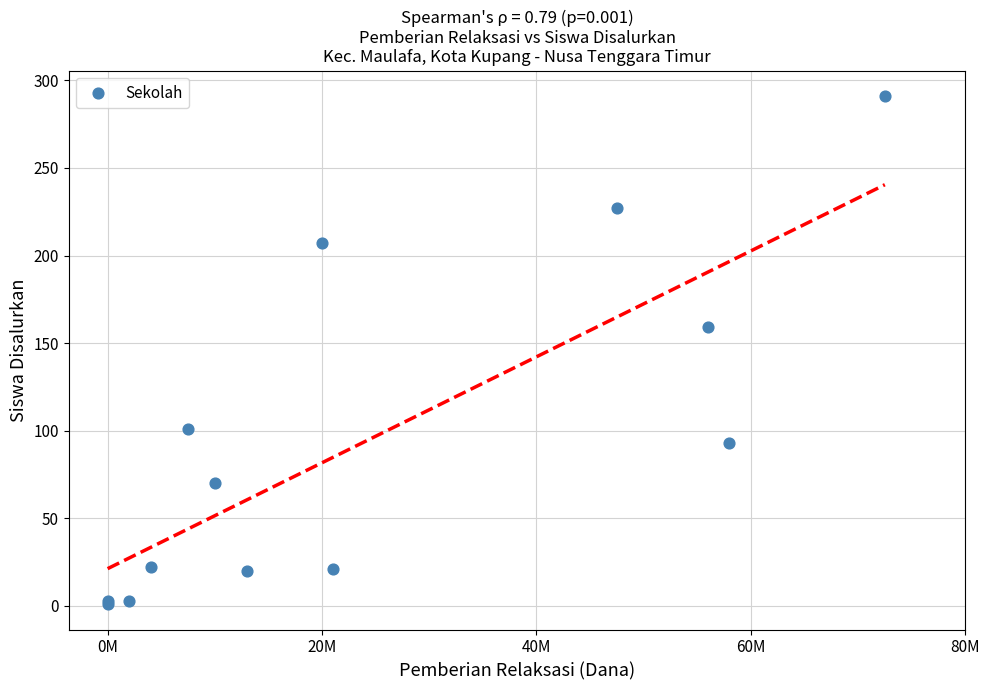

What Y value in the scatter plot is closest to 146?

159